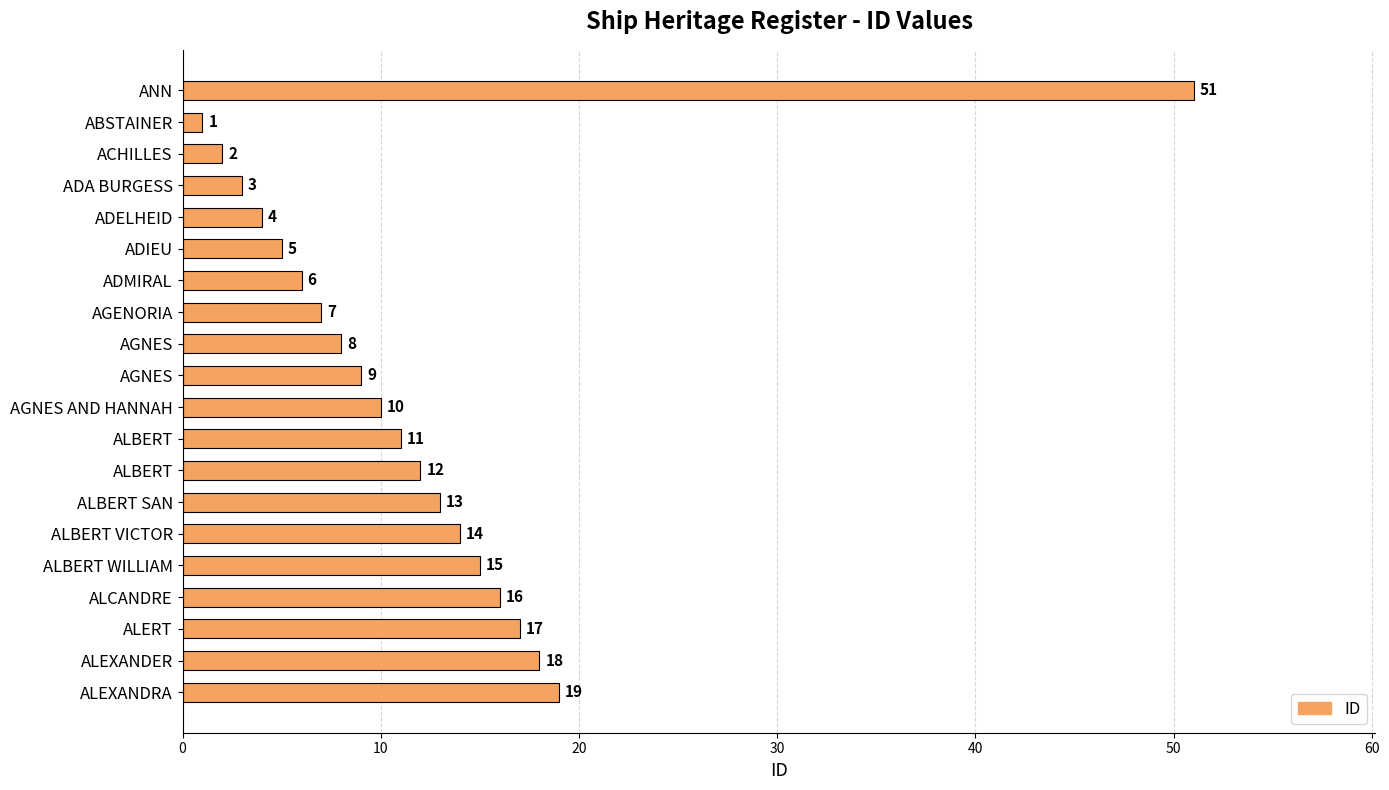

How many distinct data groups are displayed?

1